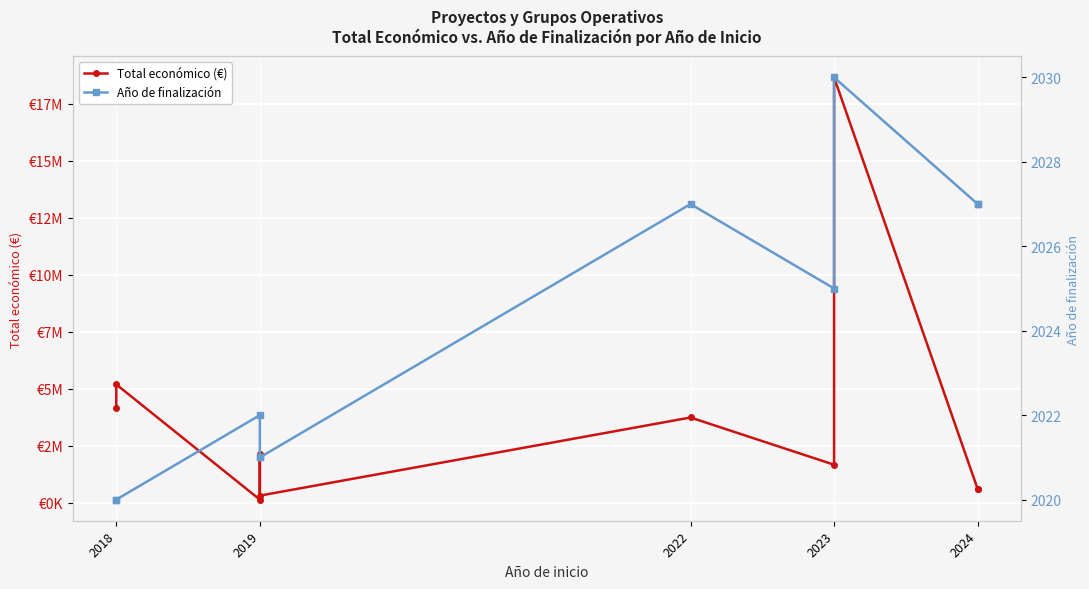

The value of Total económico (€) at 2018 is 1847032. True or false?

False